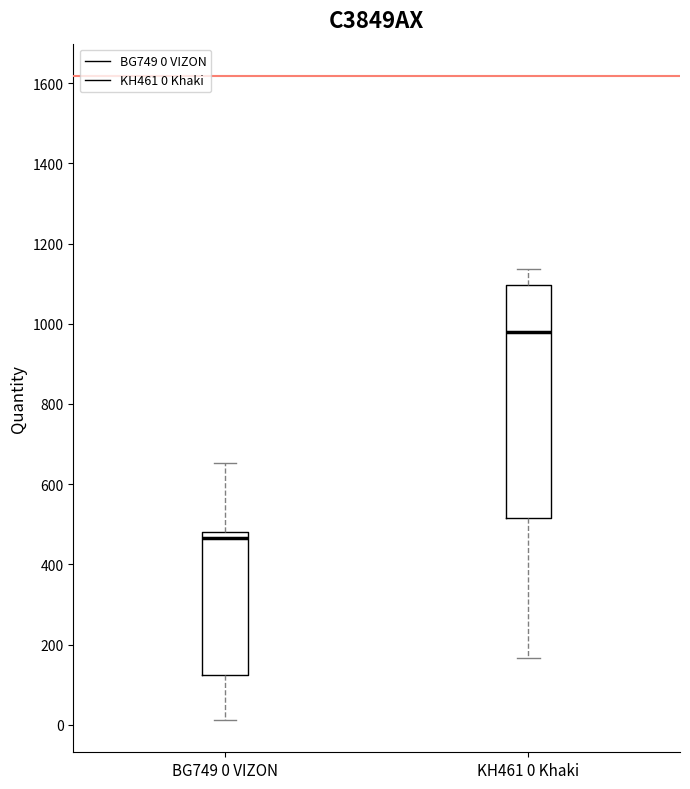

Reading left to right, read every box against the y-axis: the position of its median line, the range the box covers, and the ends of its whiskers. The values are not printed on the chart, so give them approximately, as read against the axis.

BG749 0 VIZON: median 460, box 120 to 480, whiskers 20 to 660
KH461 0 Khaki: median 980, box 520 to 1100, whiskers 160 to 1140